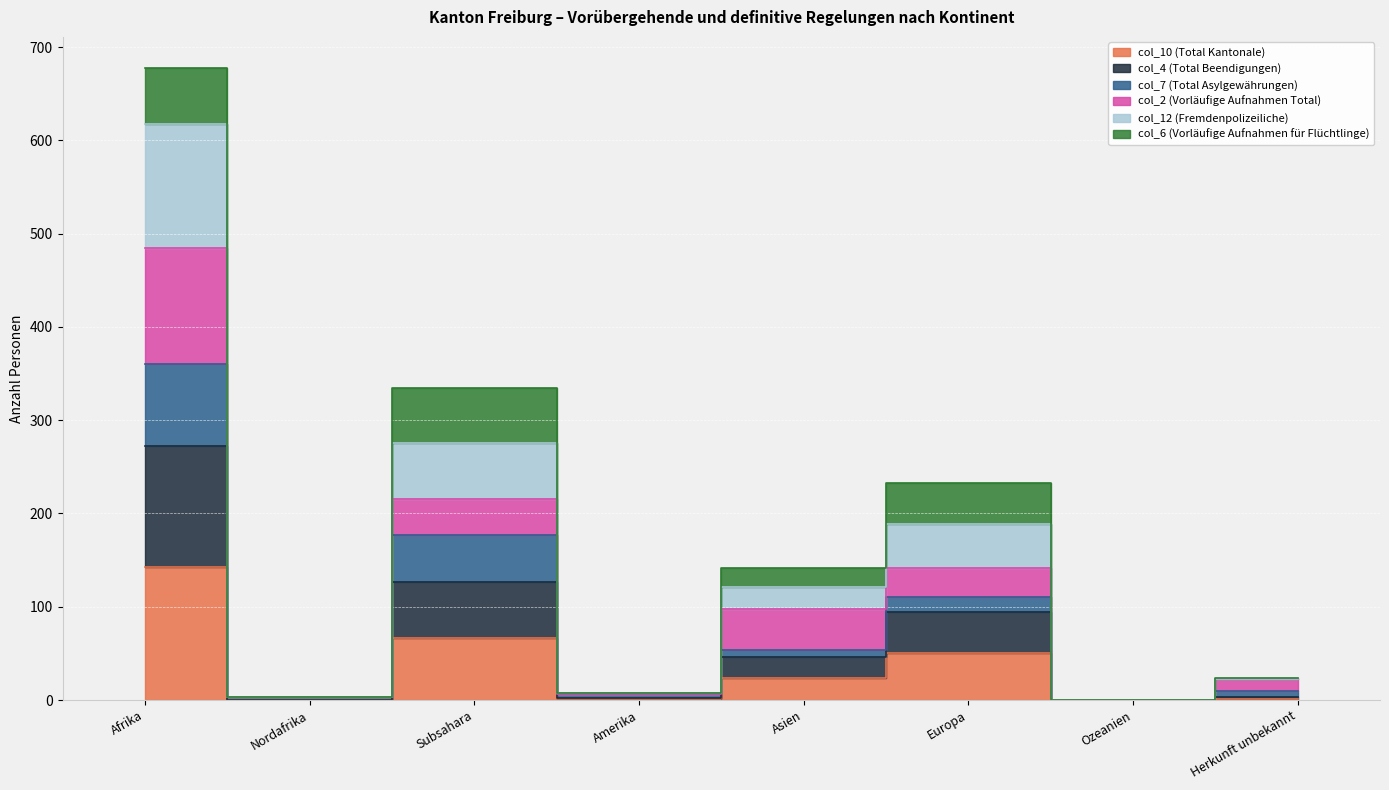

True or false: col_7 (Total Asylgewährungen) and col_10 (Total Kantonale) intersect in this chart.

False